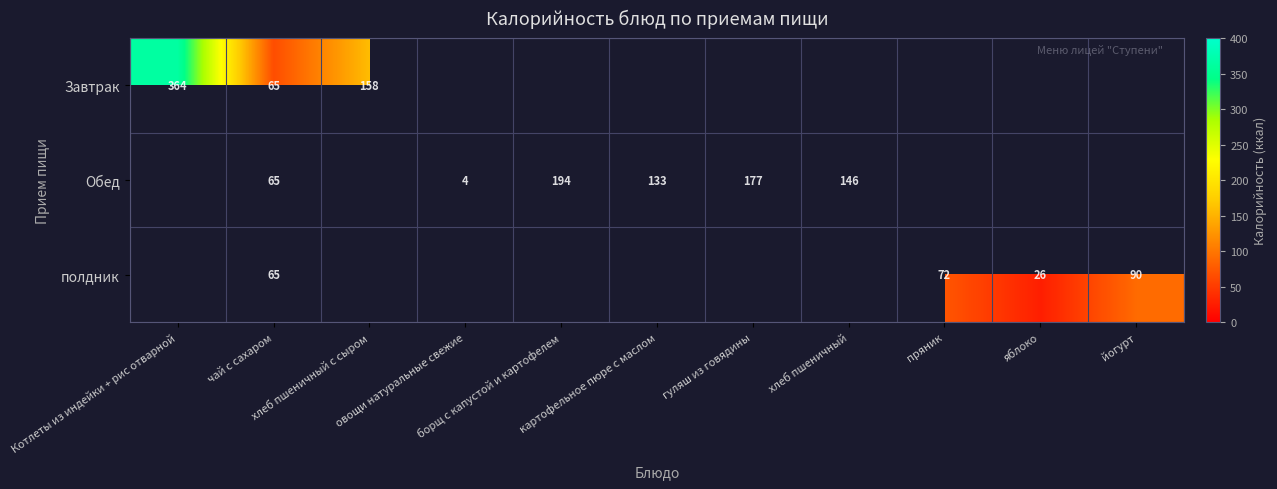

True or false: полдник has a value of -62.3 at хлеб пшеничный с сыром.

False